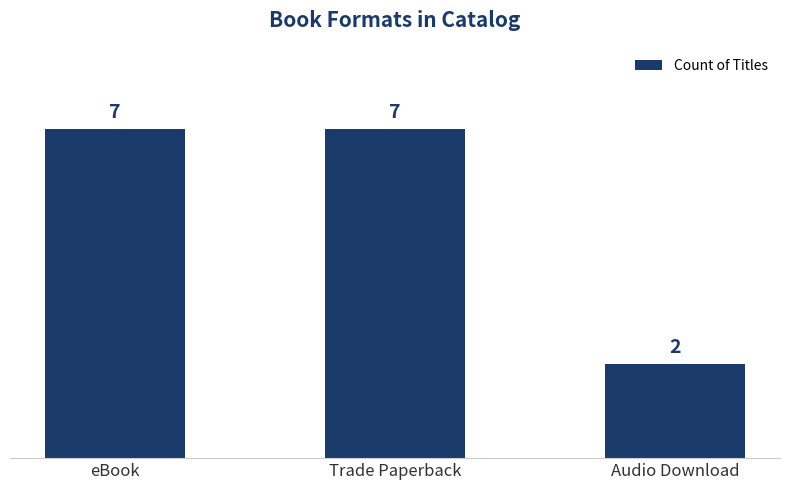

The chart shows a value of 11 at eBook. True or false?

False